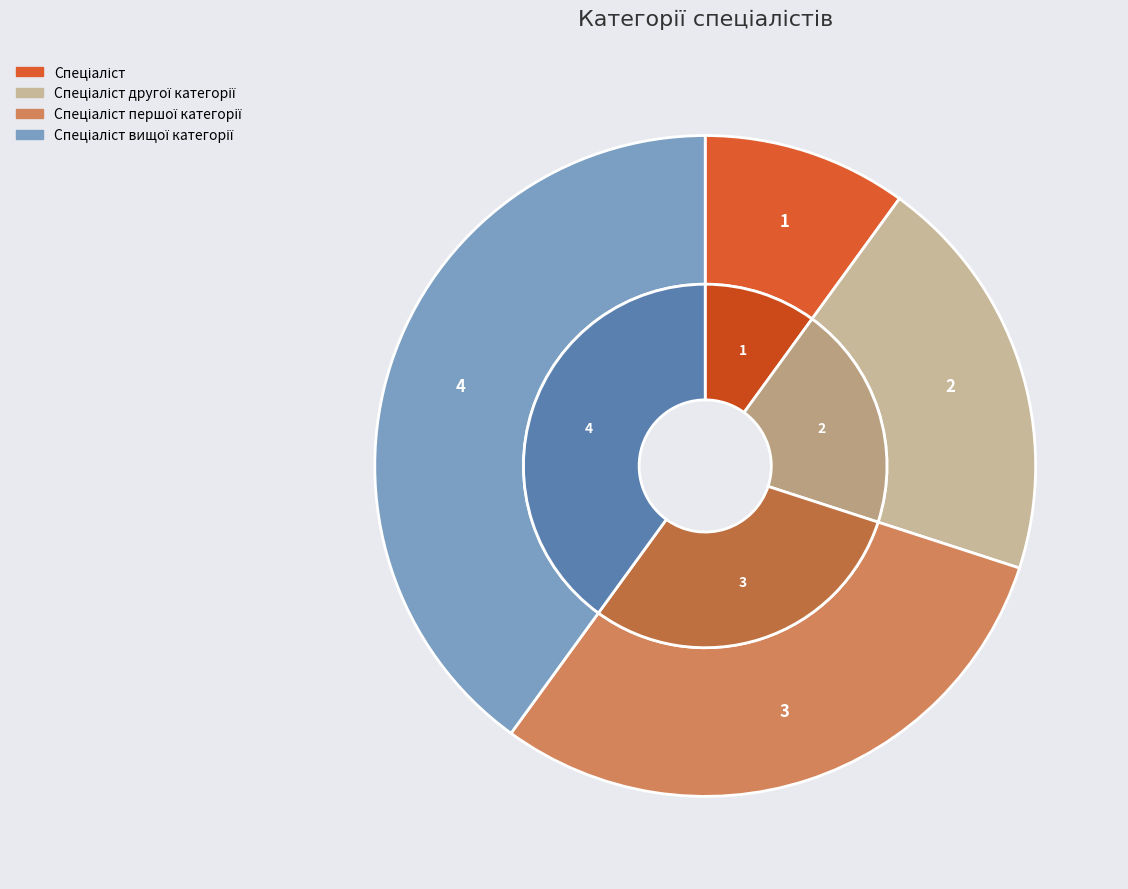

To the nearest percent, what portion does Спеціаліст другої категорії represent?

20%